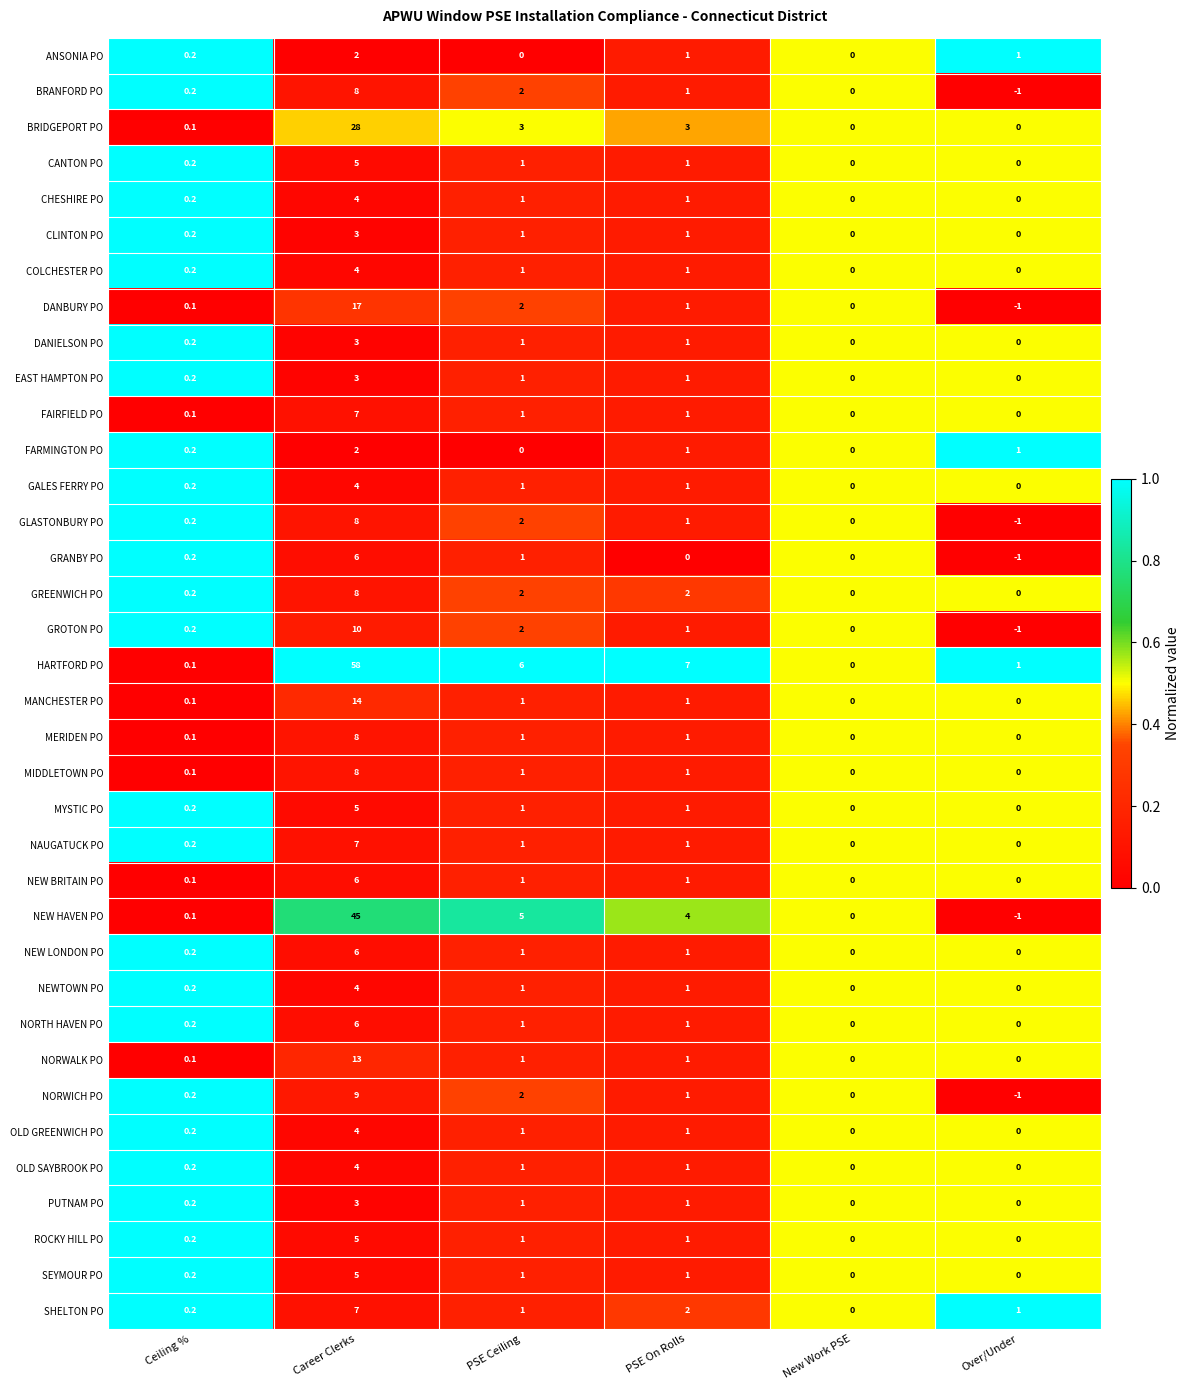

Where does the FAIRFIELD PO series first go above 1?

Career Clerks